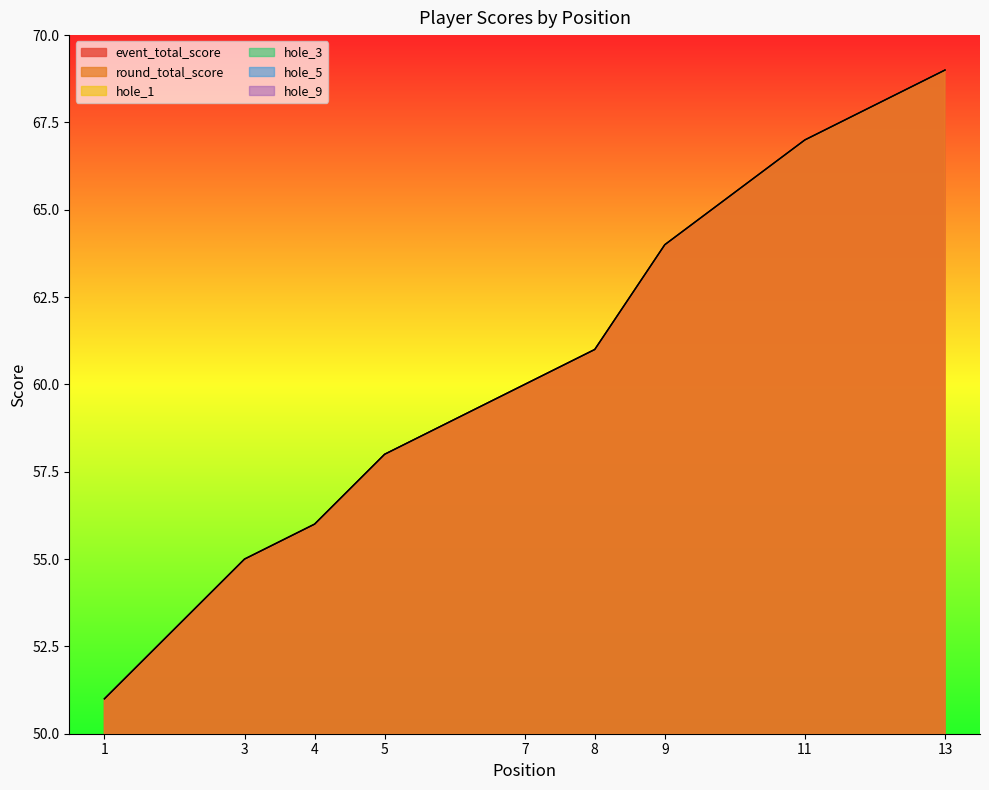

What is the minimum value for hole_9?

3